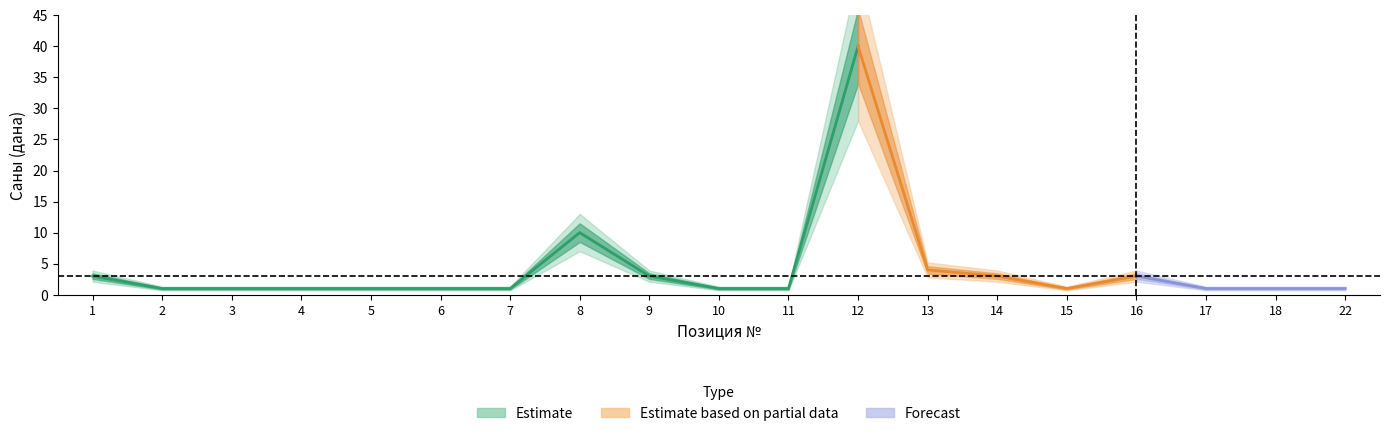

True or false: Forecast and Estimate based on partial data cross at least once.

False